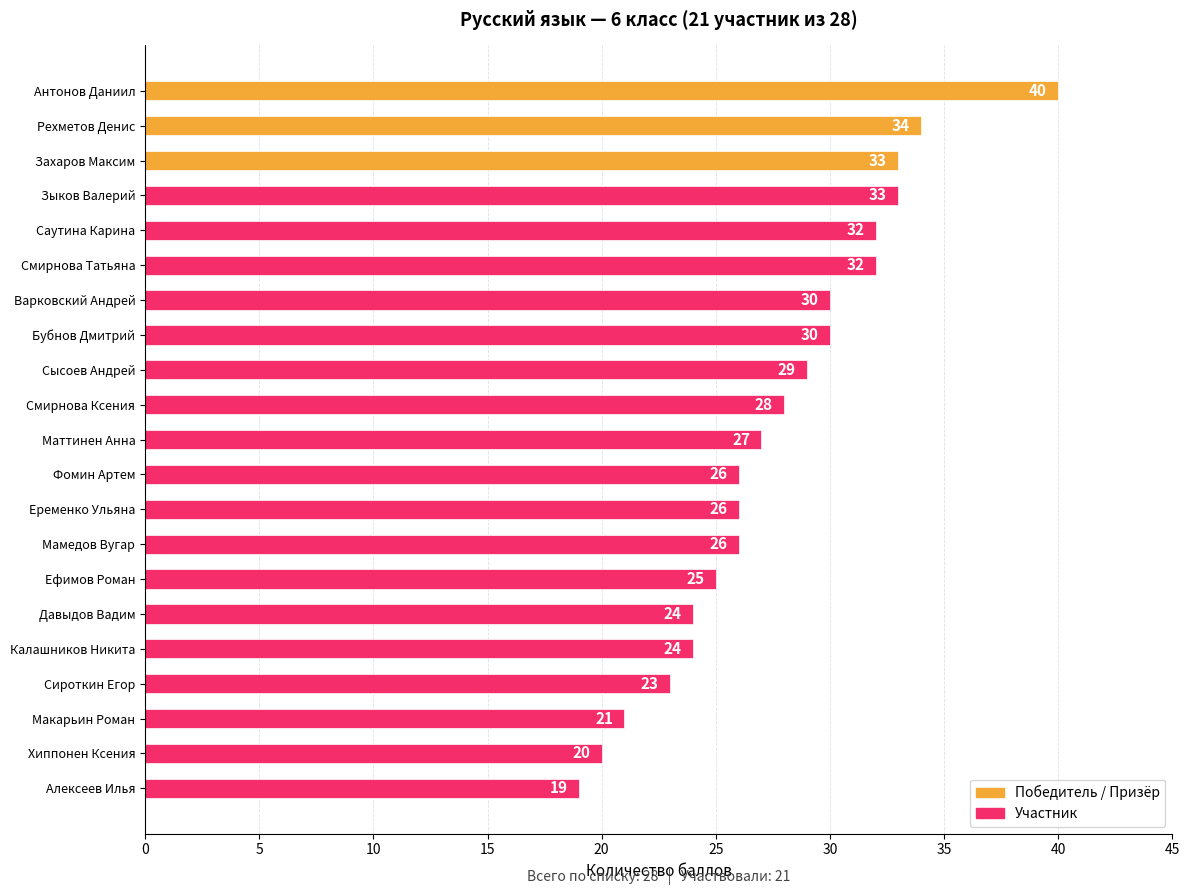

Count the number of data series in this chart.

1